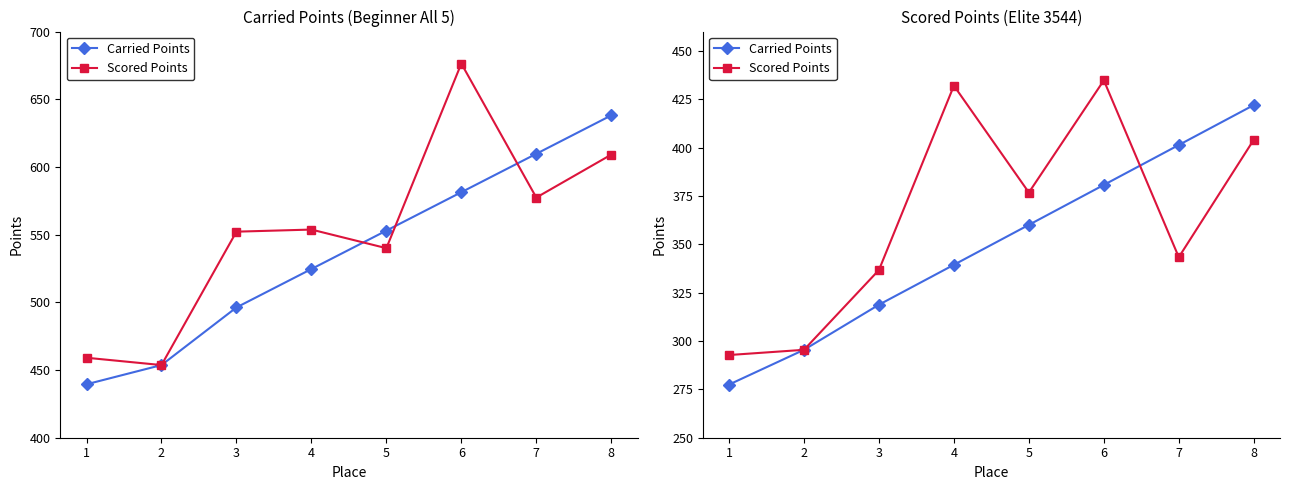

What is the total value across all series at 8?

826.1